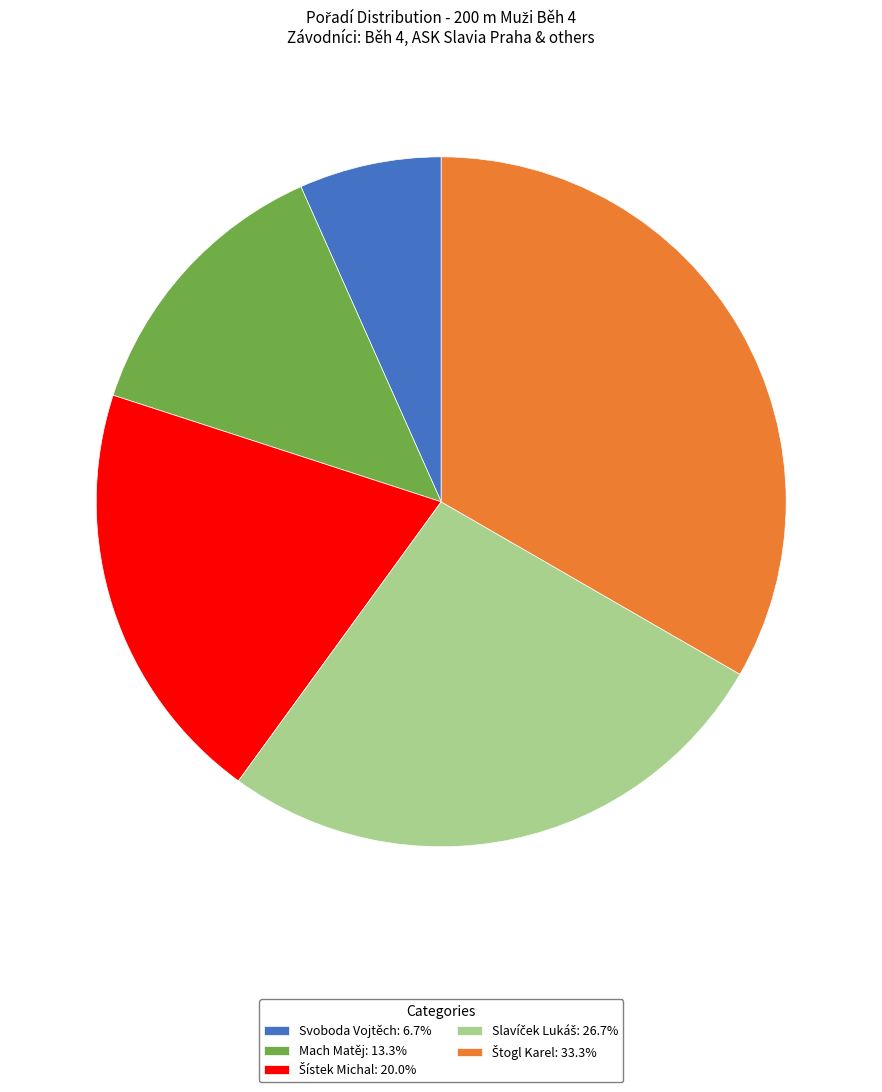

Is Mach Matěj: 13.3% the majority of the pie?

No